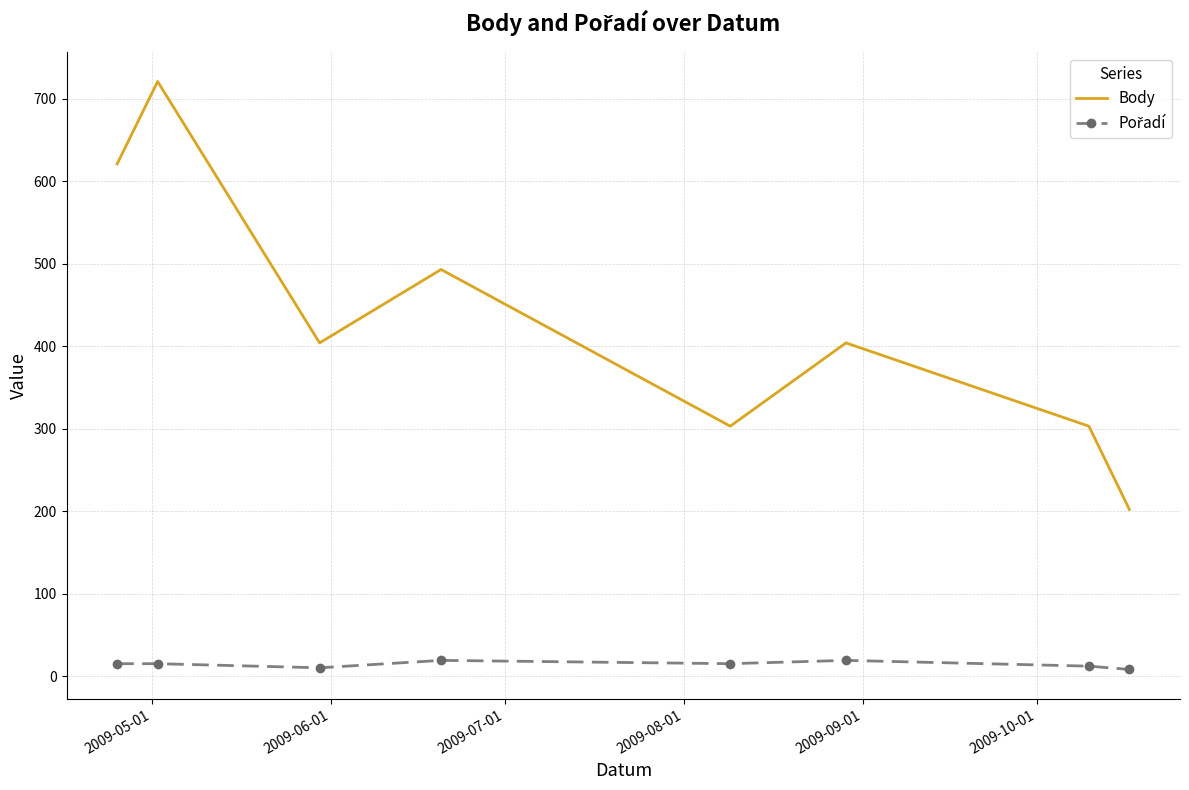

What is the difference between the maximum and minimum values in the Body series?

519